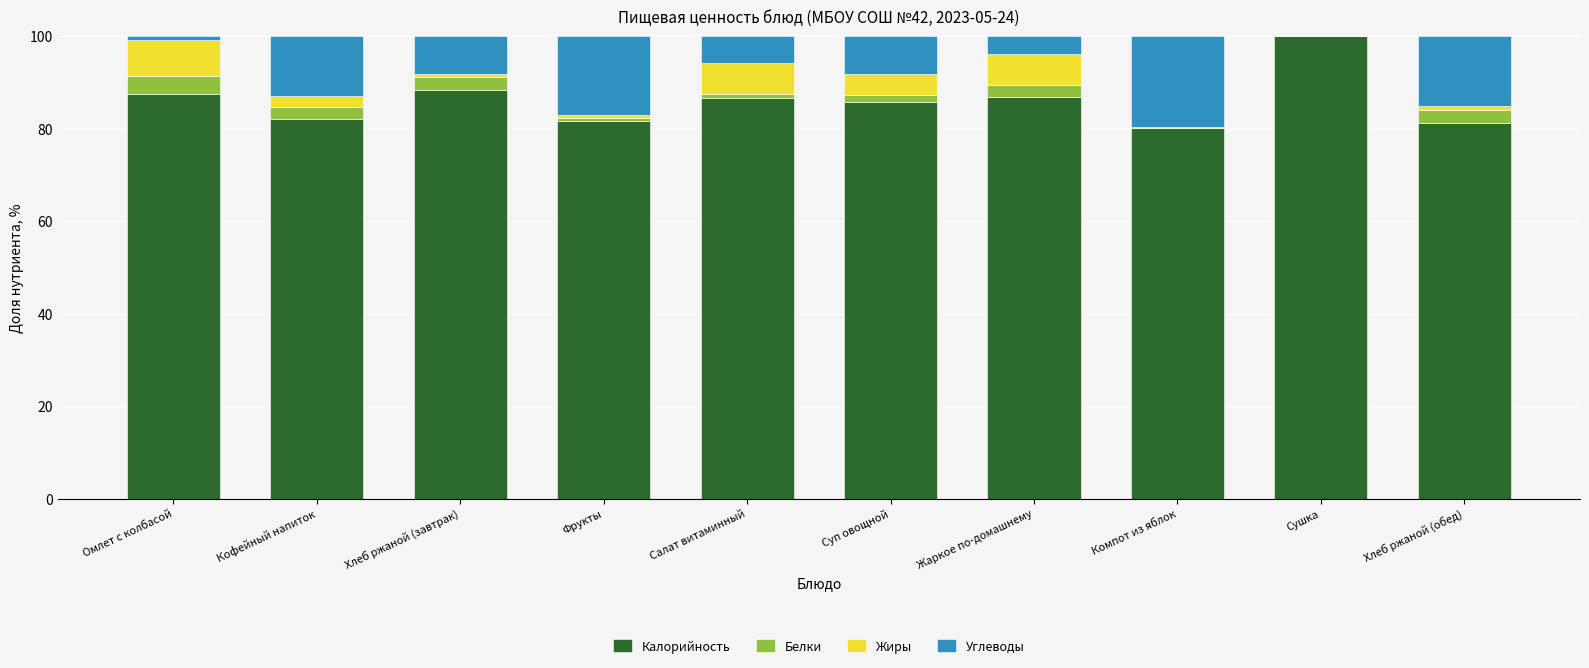

The Калорийность series shows 40.0 at Хлеб ржаной (обед). True or false?

False